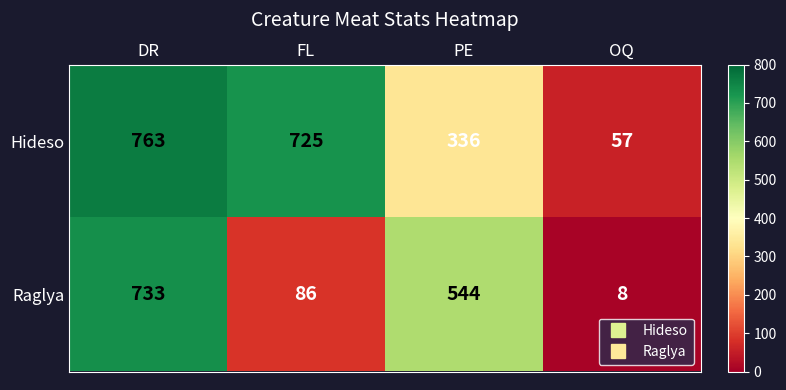

Which label corresponds to the largest value in the chart?

DR